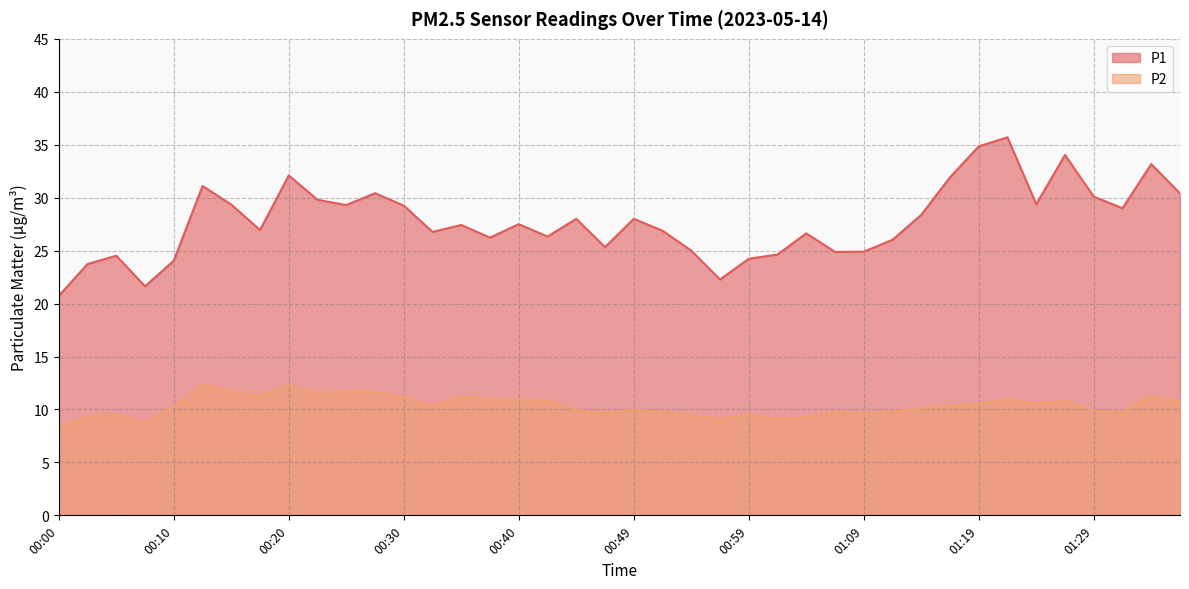

What are all the series names shown in the legend?

P1, P2